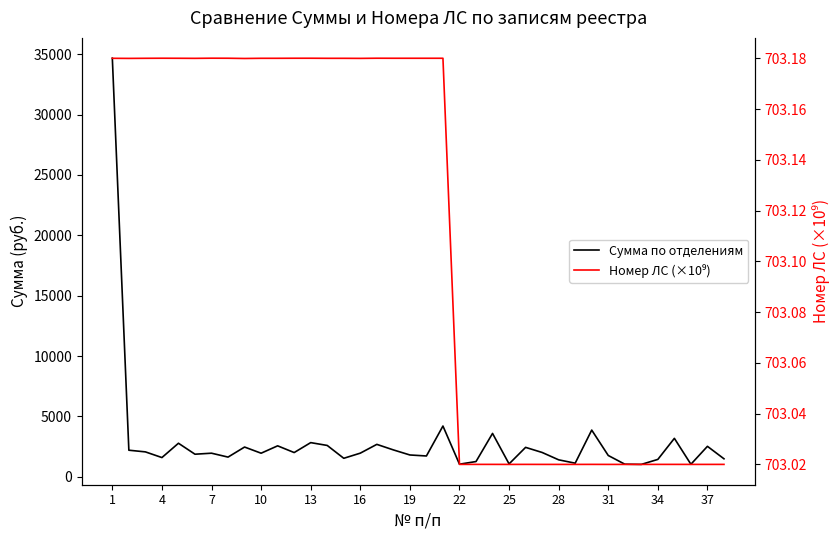

Is this an area chart (filled region under the line)?

No